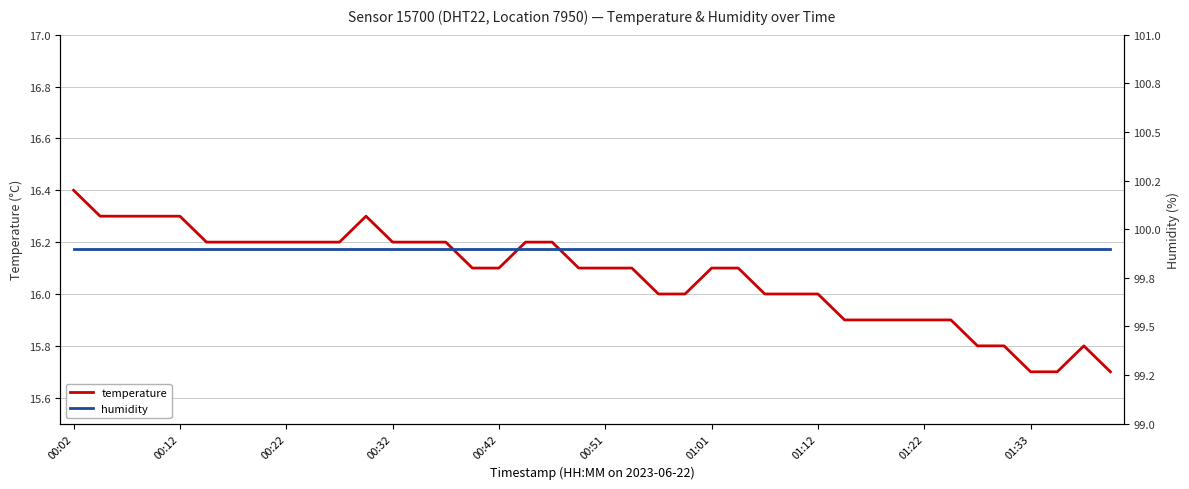

How many data points in temperature are less than 16?

11